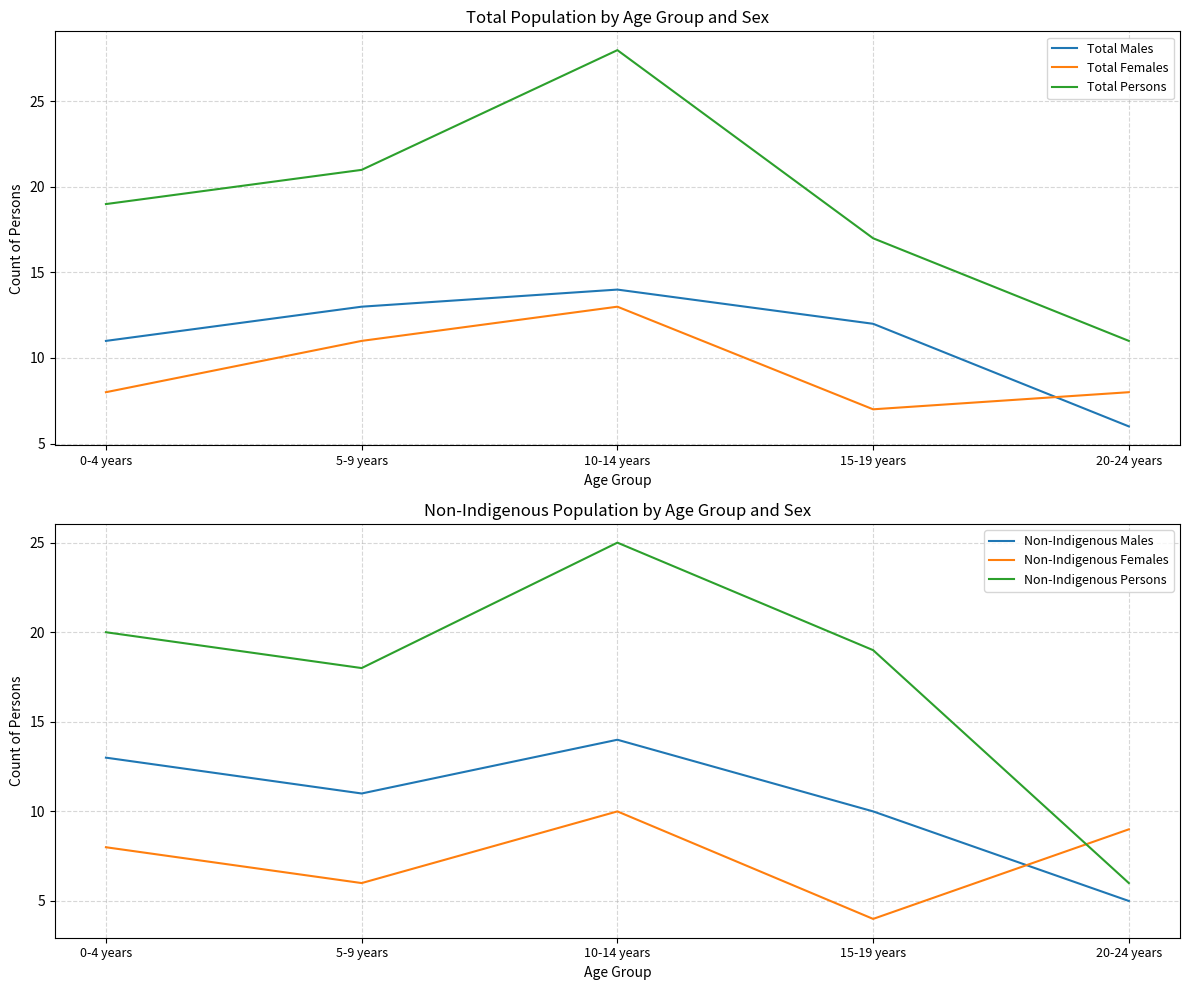

What are all the series names shown in the legend?

Total Males, Total Females, Total Persons, Non-Indigenous Males, Non-Indigenous Females, Non-Indigenous Persons